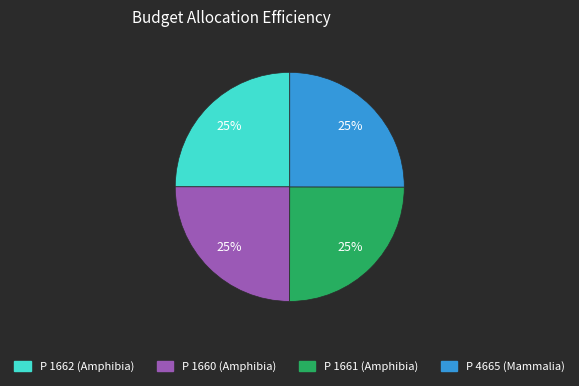

Is there any slice that represents more than half of the pie?

No